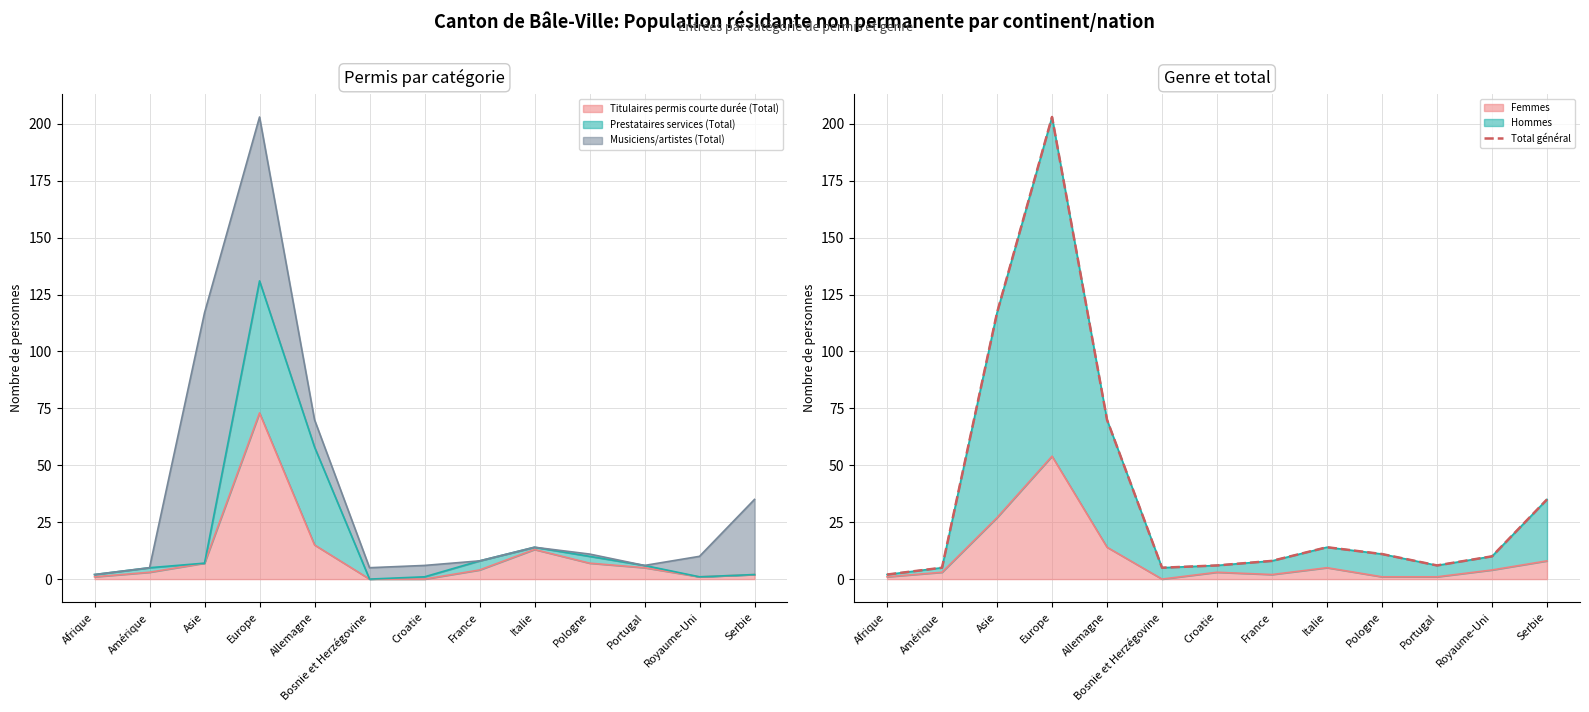

What is the value of the 11th point from the left?

6